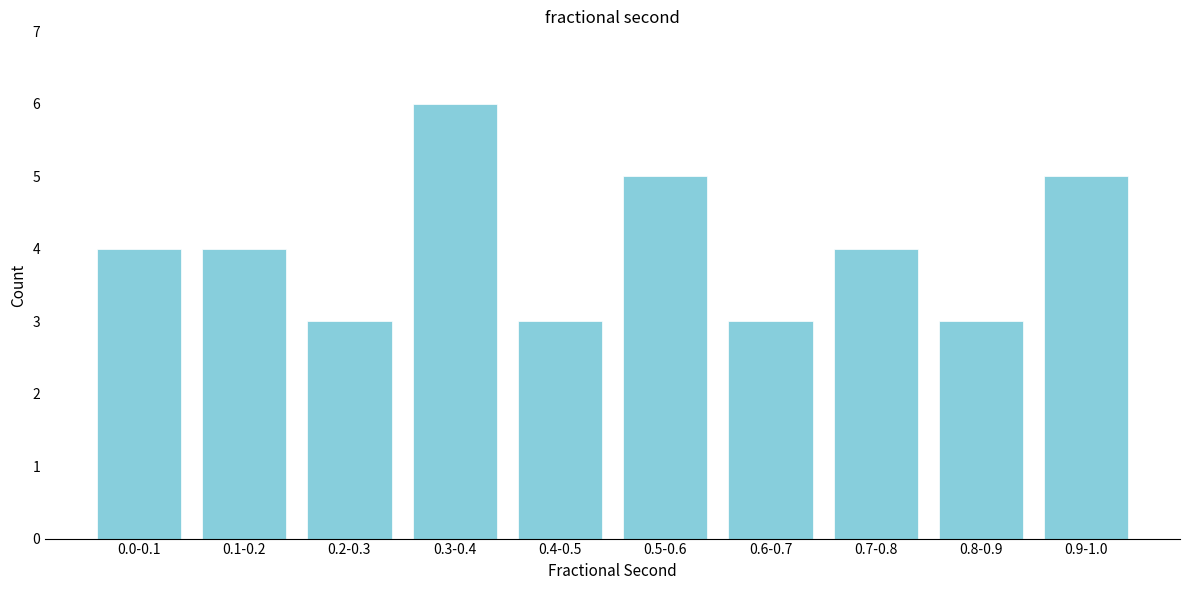

Reading right to left, what are all the values shown in this chart?

5	3	4	3	5	3	6	3	4	4